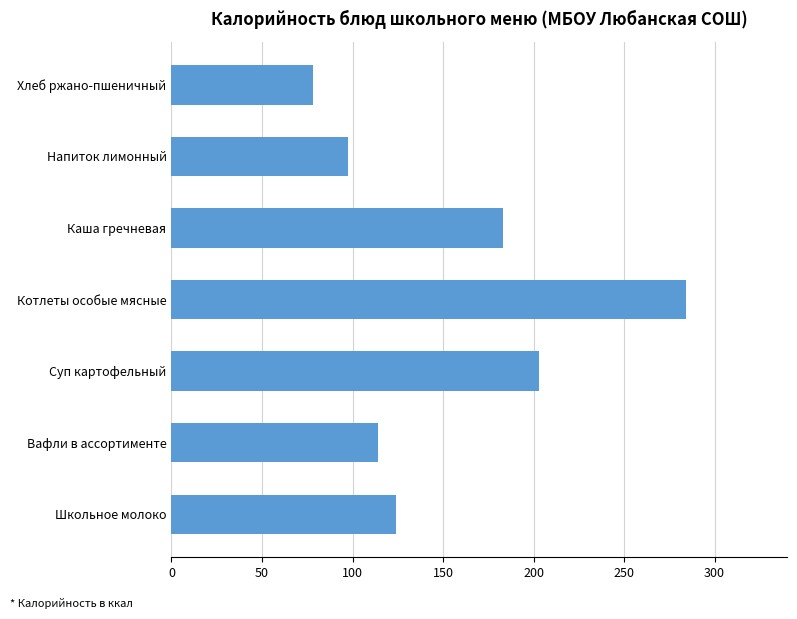

What is the approximate value at Хлеб ржано-пшеничный?

78.0